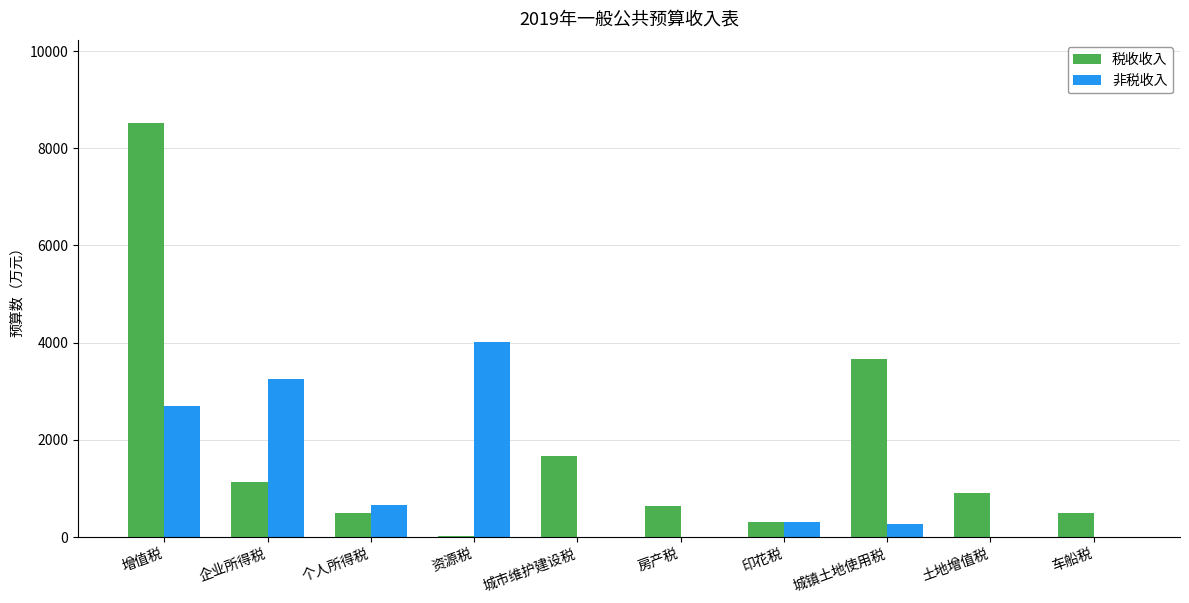

What is the sum of the 税收收入 values at 城镇土地使用税 and 印花税?

3966